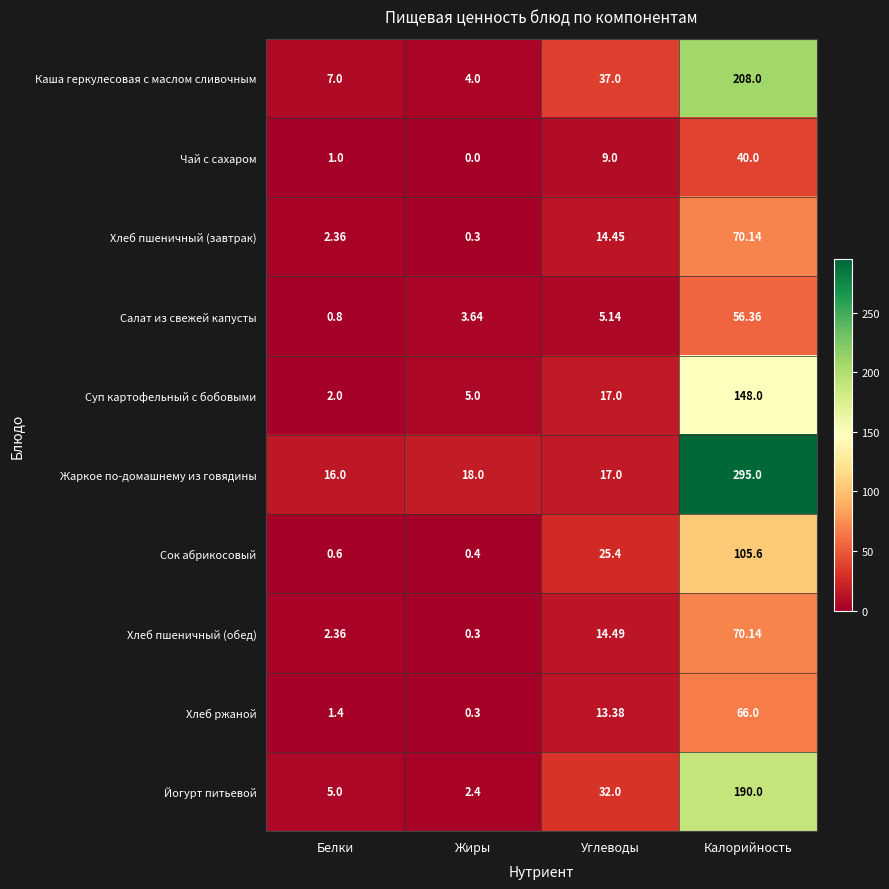

At which category is the sum across all series the highest?

Калорийность